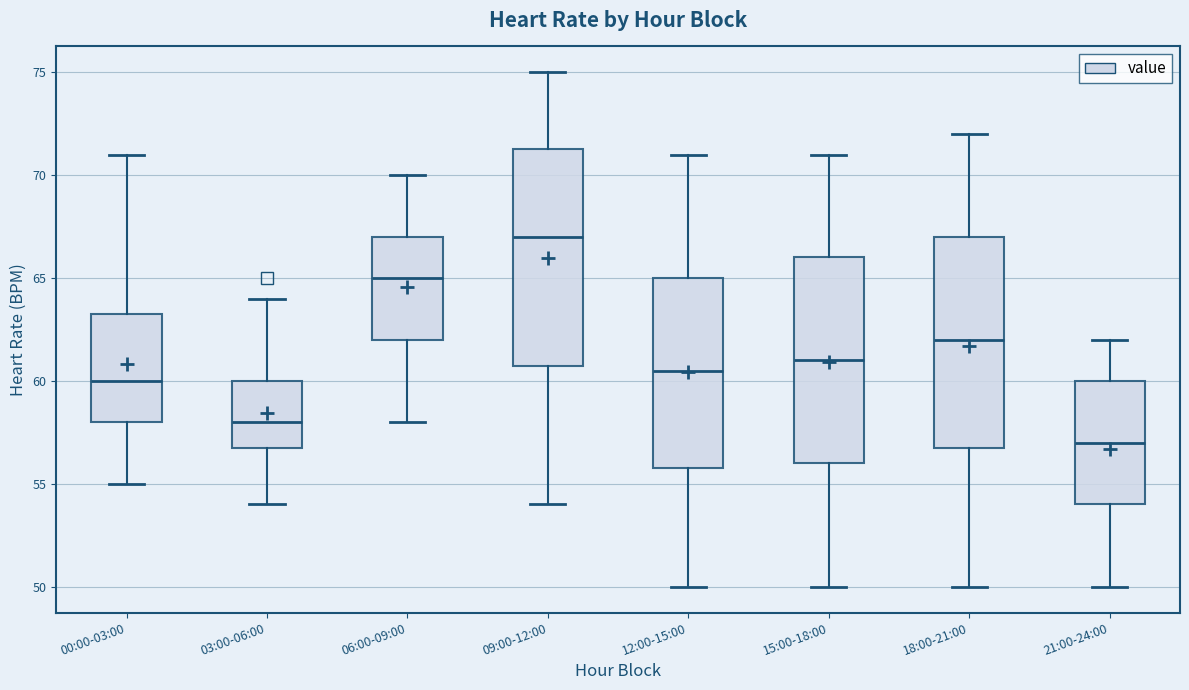

Reading left to right, transcribe this box plot: for each box, give where its median line is, the range the box spans, and where its two whiskers end, as read against the y-axis. The values are not printed on the chart, so give them approximately, as read against the axis.

00:00-03:00: median 60.0, box 58.0 to 63.5, whiskers 55.0 to 71.0
03:00-06:00: median 58.0, box 57.0 to 60.0, whiskers 54.0 to 64.0
06:00-09:00: median 65.0, box 62.0 to 67.0, whiskers 58.0 to 70.0
09:00-12:00: median 67.0, box 61.0 to 71.5, whiskers 54.0 to 75.0
12:00-15:00: median 60.5, box 56.0 to 65.0, whiskers 50.0 to 71.0
15:00-18:00: median 61.0, box 56.0 to 66.0, whiskers 50.0 to 71.0
18:00-21:00: median 62.0, box 57.0 to 67.0, whiskers 50.0 to 72.0
21:00-24:00: median 57.0, box 54.0 to 60.0, whiskers 50.0 to 62.0